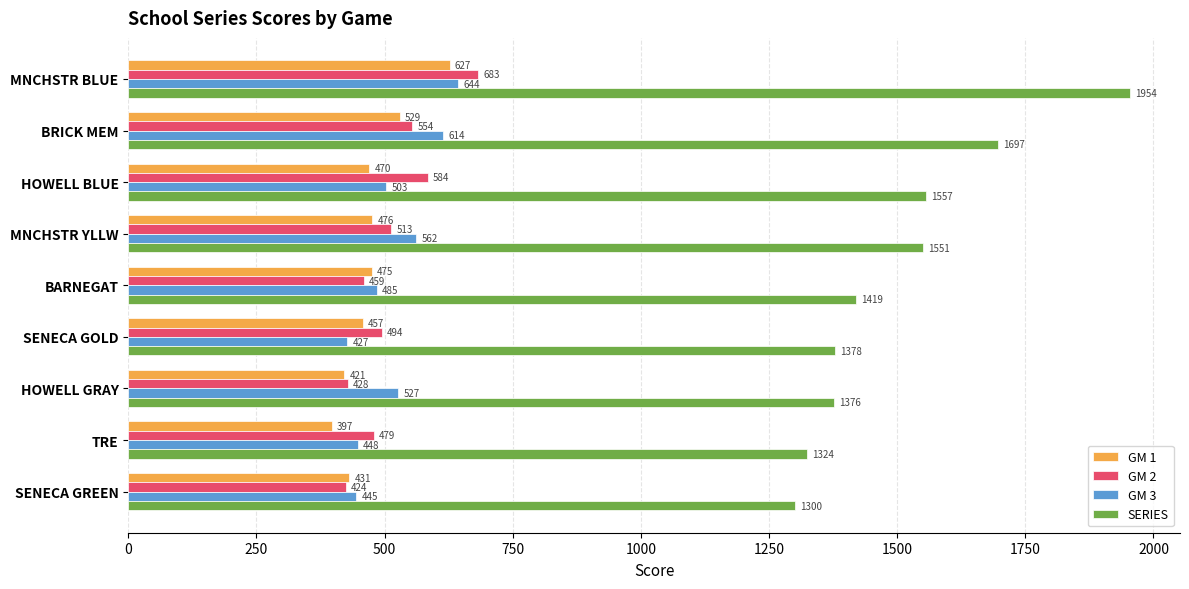

Which series changed the most between BRICK MEM and MNCHSTR YLLW?

SERIES